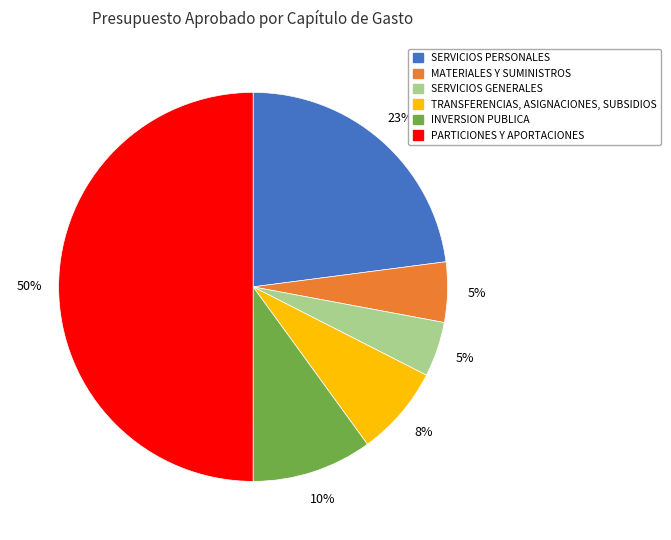

Count the number of slices in the pie.

6